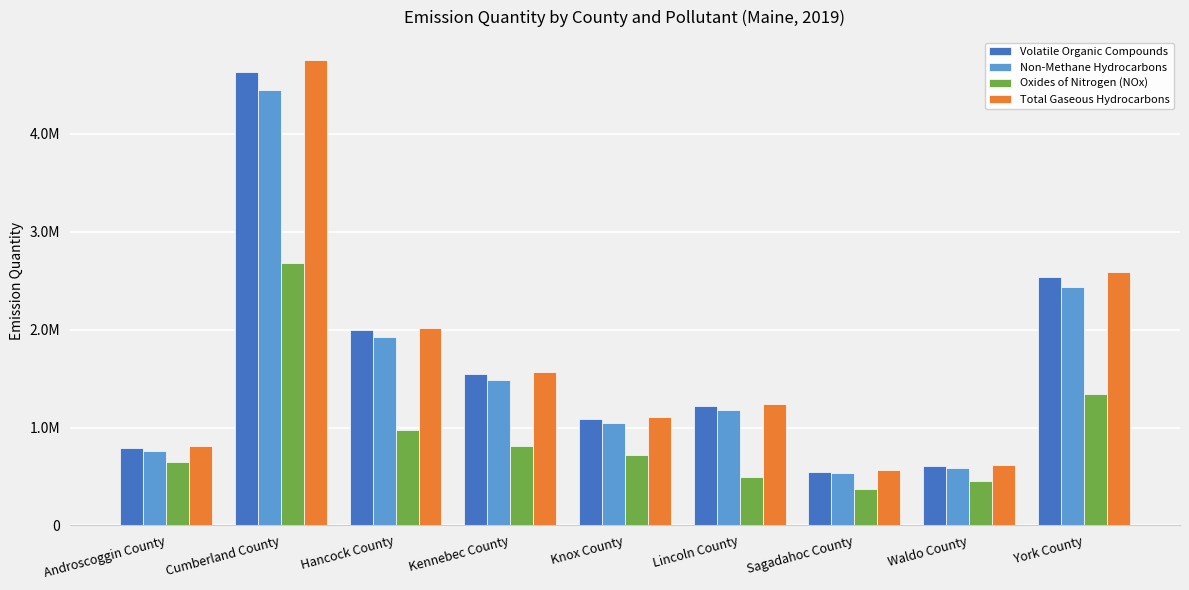

At which category does the chart reach its minimum across all series?

Sagadahoc County